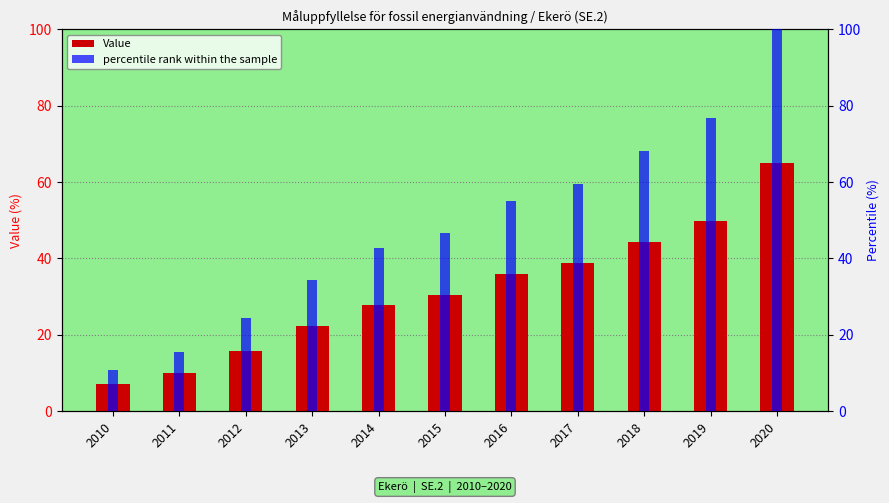

Is it true that Value equals 38.7 at 2017?

True